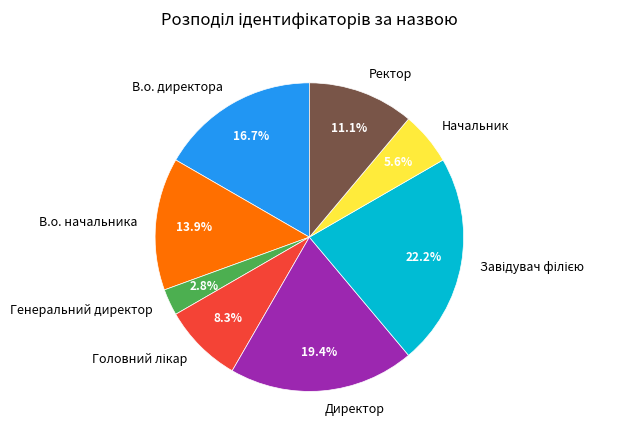

To the nearest percent, what portion does Директор represent?

19%